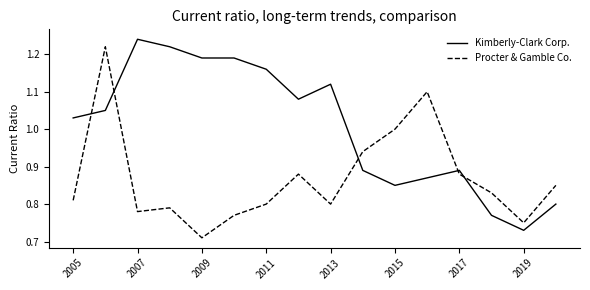

How many intersections are there between Kimberly-Clark Corp. and Procter & Gamble Co.?

5